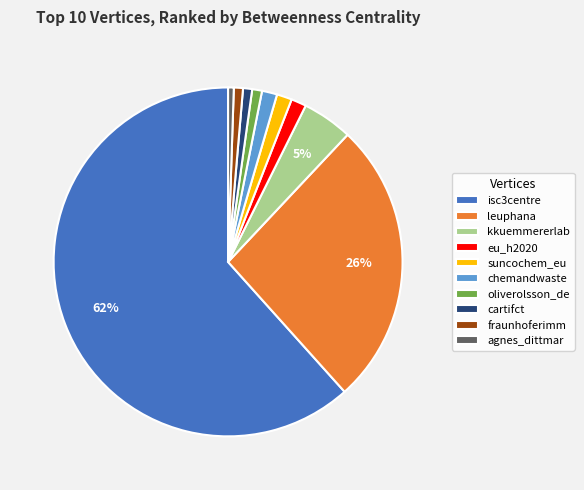

Do kkuemmererlab and oliverolsson_de together represent more than half of the pie?

No